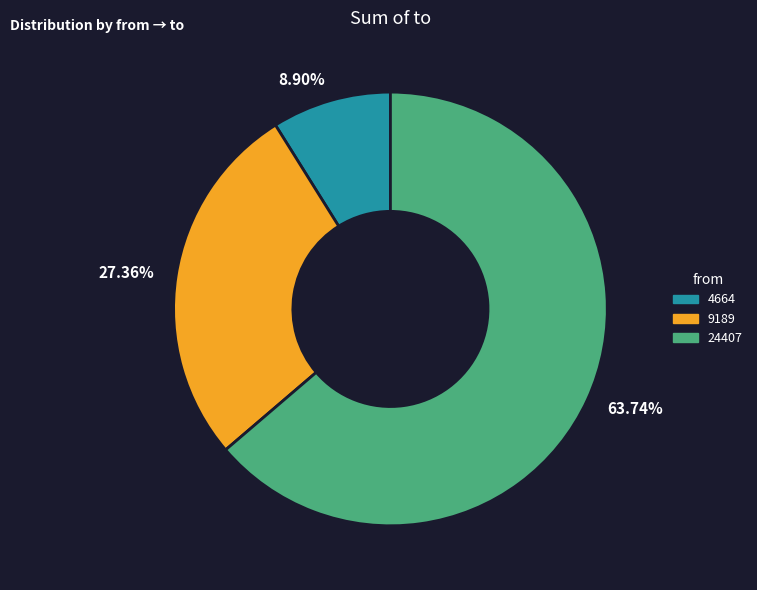

What is the ratio of the value at 9189 to the value at 24407?

0.4